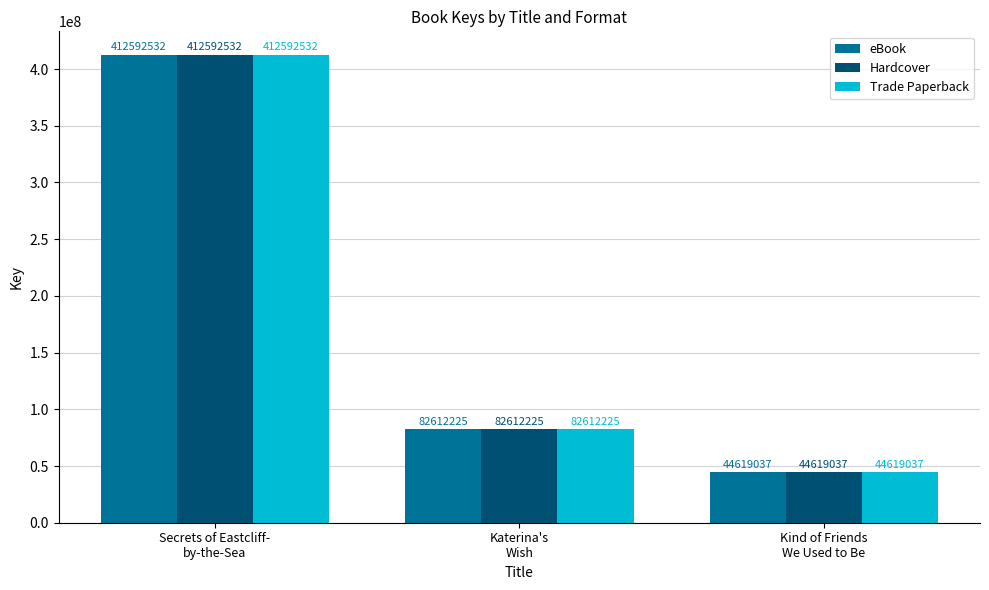

Is it true that eBook equals 82612225 at Katerina's
Wish?

True